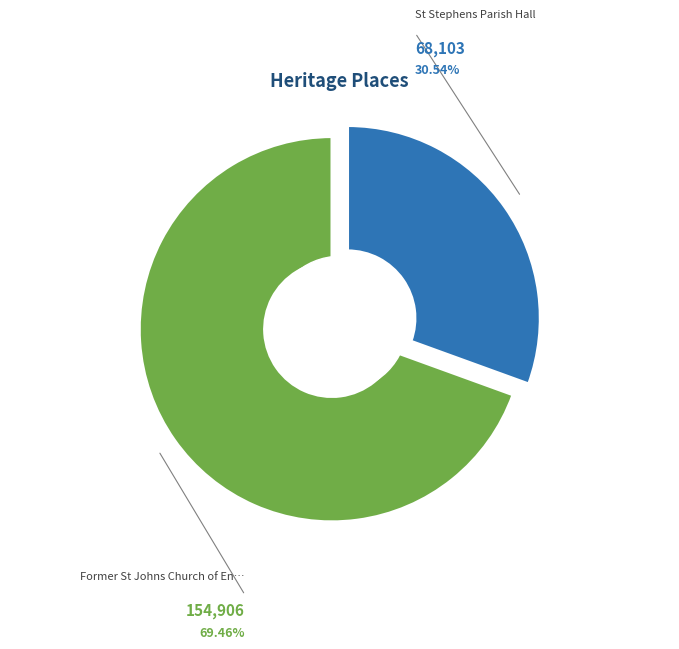

Count the number of slices in the pie.

2